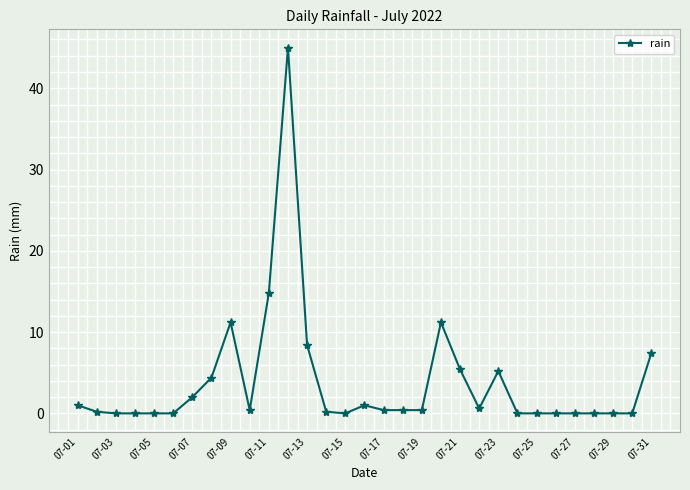

Count the number of categories in the chart.

31